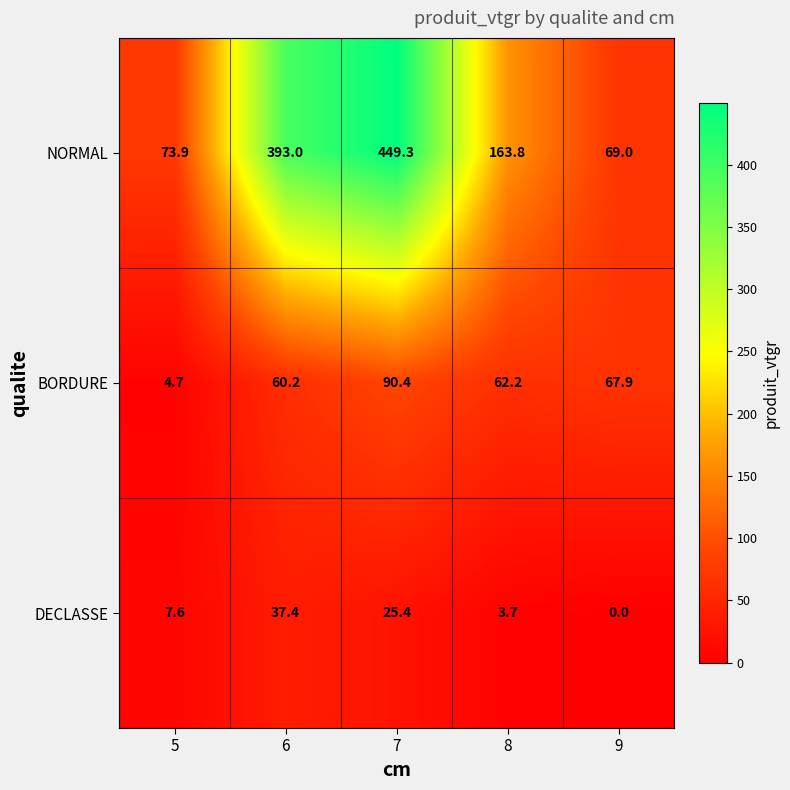

What is the spread (max minus min) of values at 8?

160.1